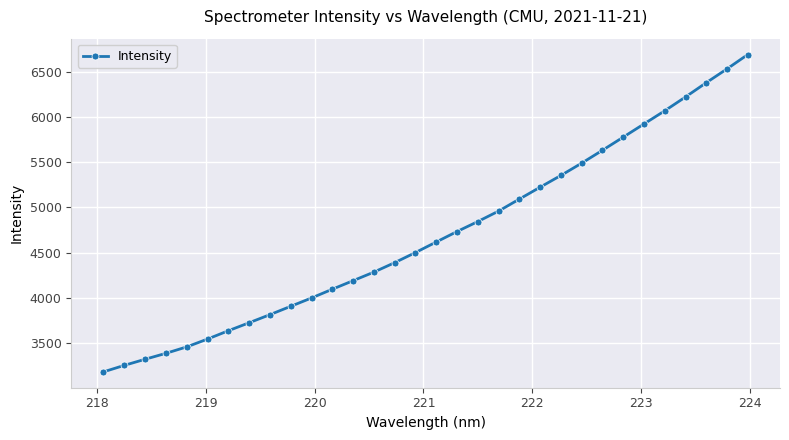

What is the average value?

4692.8